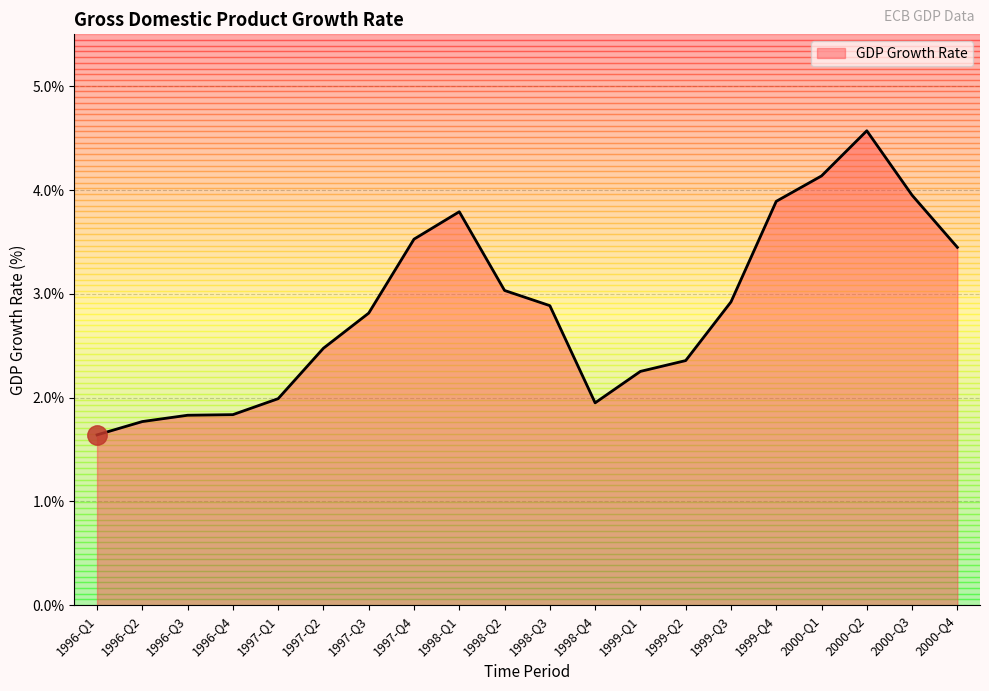

At which label is the value closest to 3?

1998-Q2